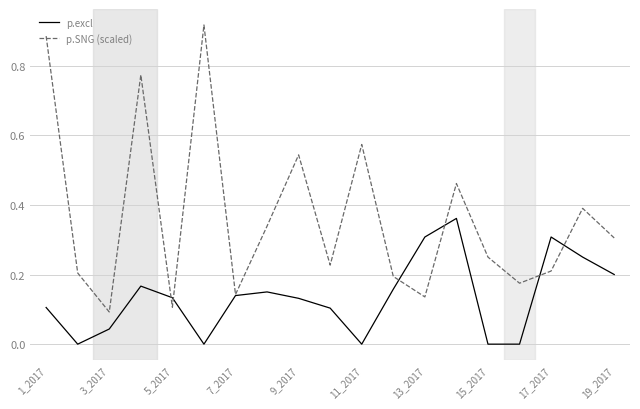

Rank the series by their average value, from highest to lowest.

p.SNG (scaled), p.excl